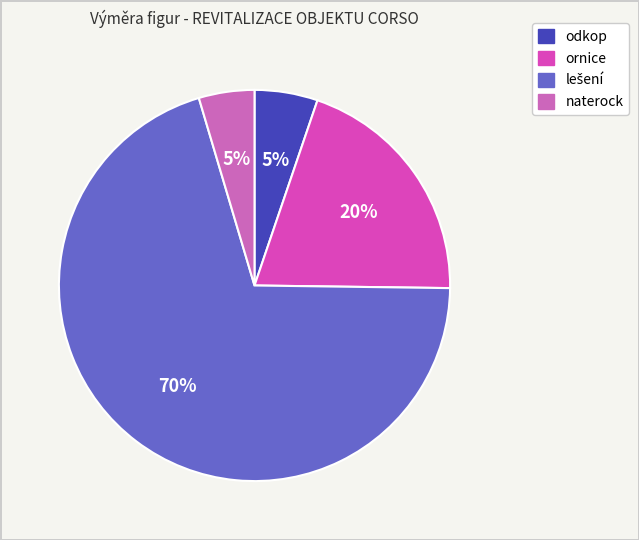

How many segments does this pie chart have?

4